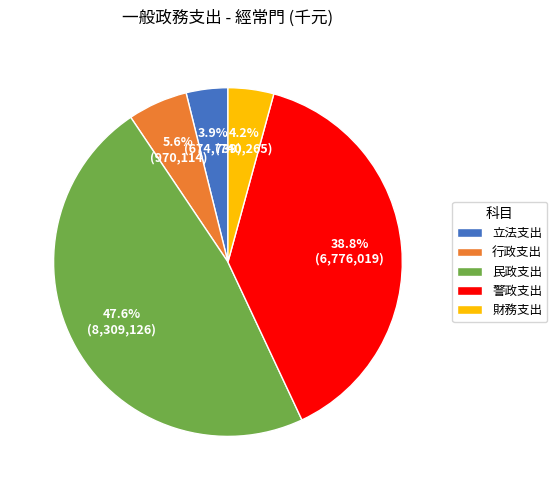

The 警政支出 slice represents 32% of the pie. True or false?

False